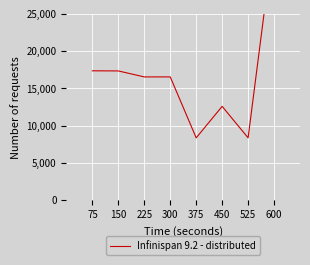

What is the maximum value shown in the chart?

425630488